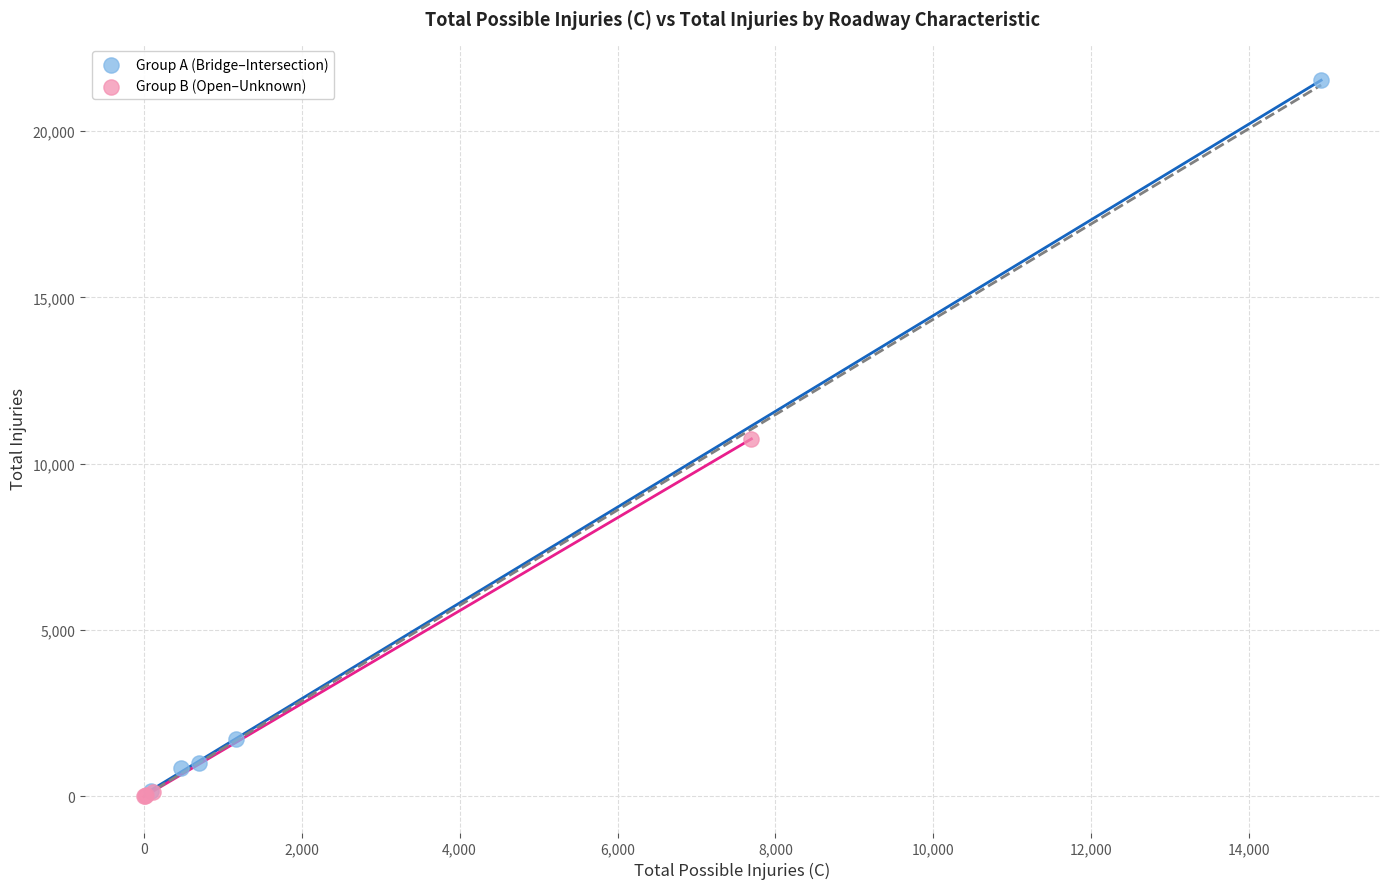

Which series reaches the maximum Y coordinate?

Group A (Bridge–Intersection)